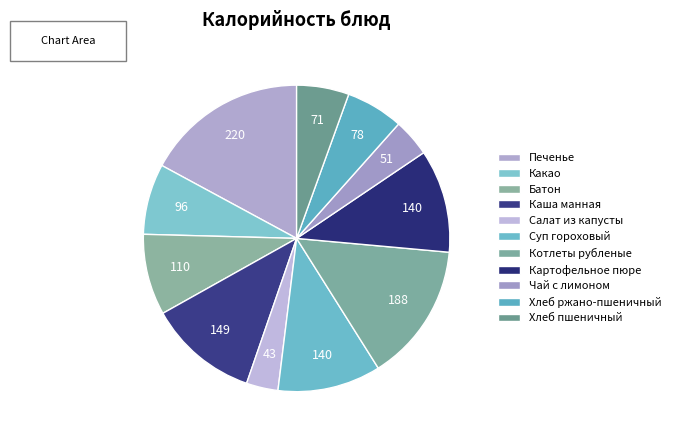

What is the smallest slice in the pie chart?

Салат из капусты